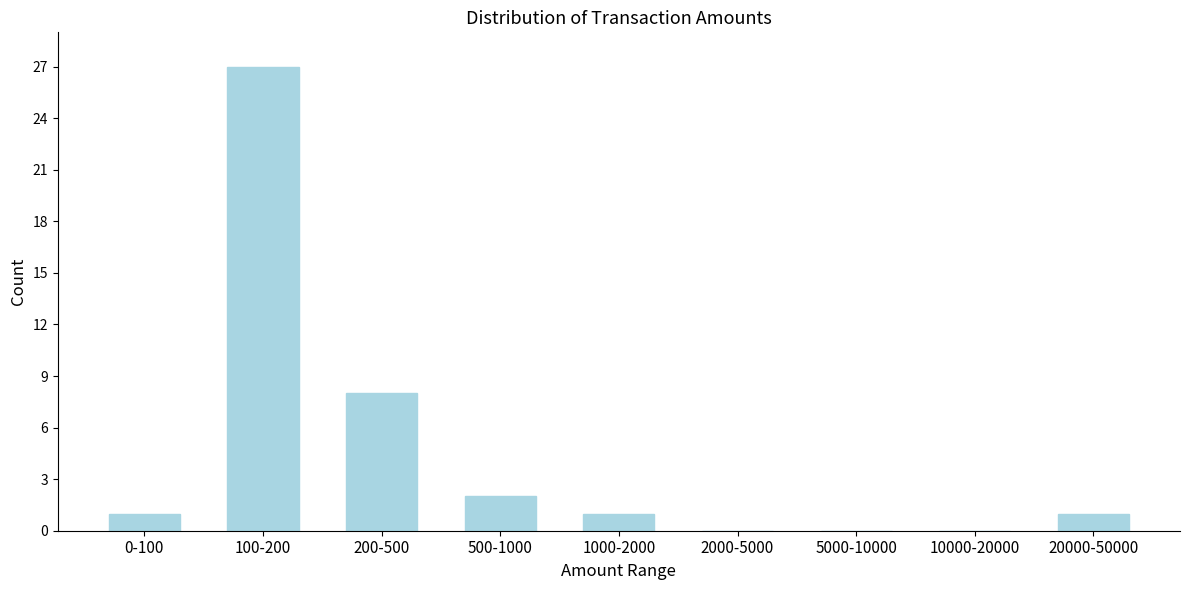

Reading left to right, extract all data points from this chart.

0-100=1	100-200=27	200-500=8	500-1000=2	1000-2000=1	2000-5000=0	5000-10000=0	10000-20000=0	20000-50000=1